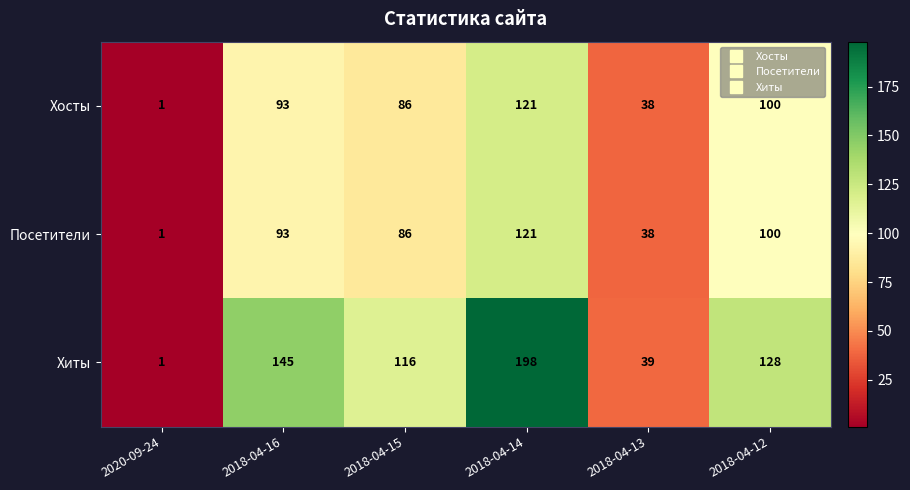

At which category is the sum across all series the highest?

2018-04-14